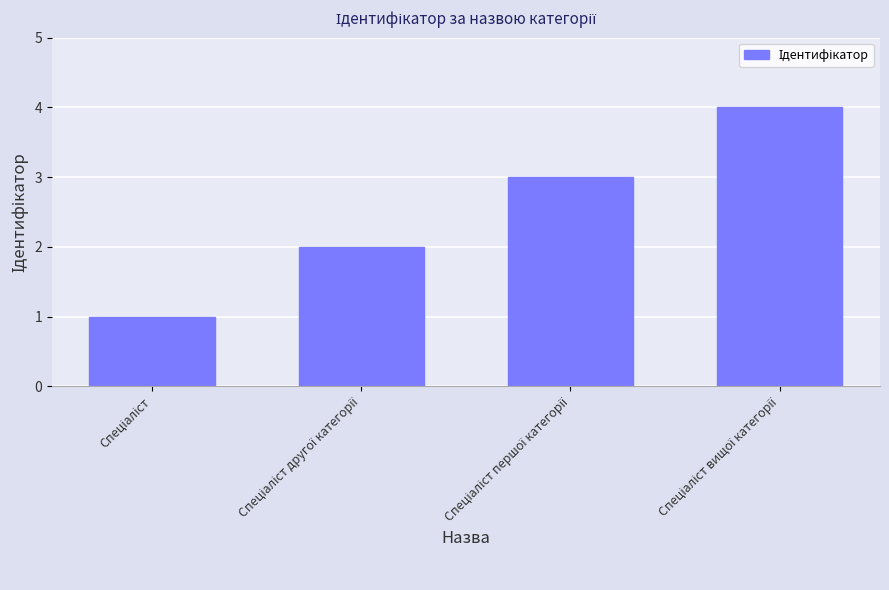

What is the difference between the maximum and minimum values?

3